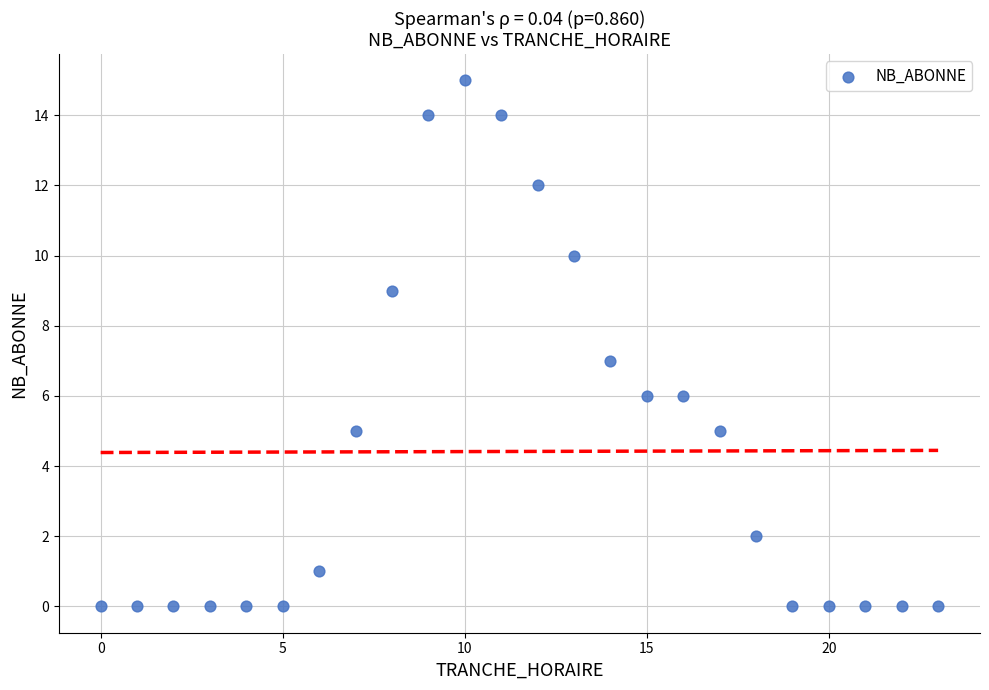

What is the range of X values (max minus min)?

23